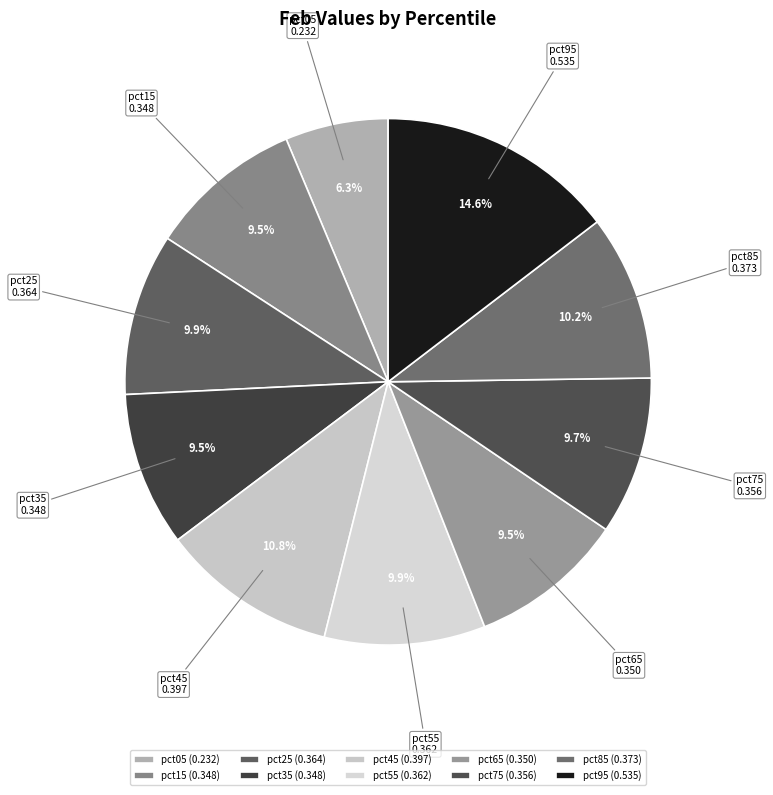

Is pct95 the majority of the pie?

No